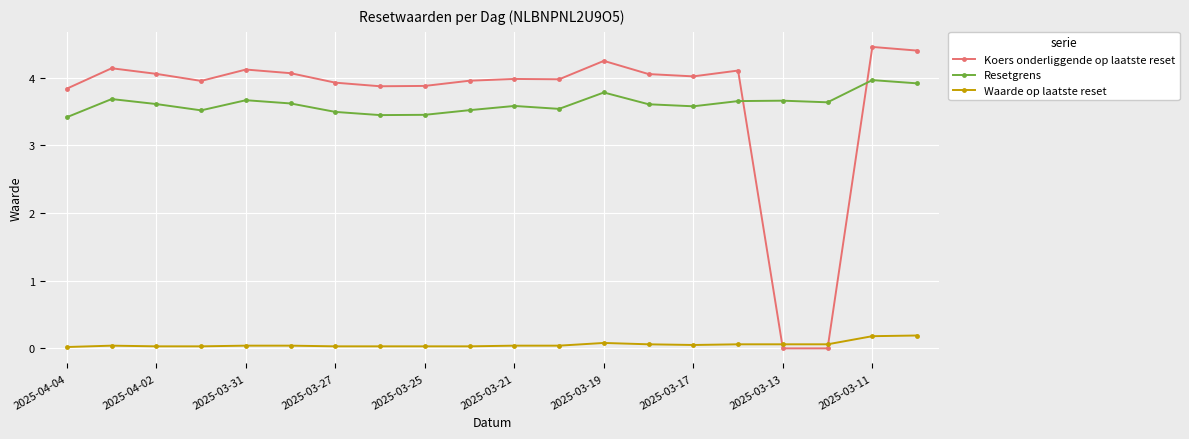

What is the minimum value for Resetgrens?

3.4